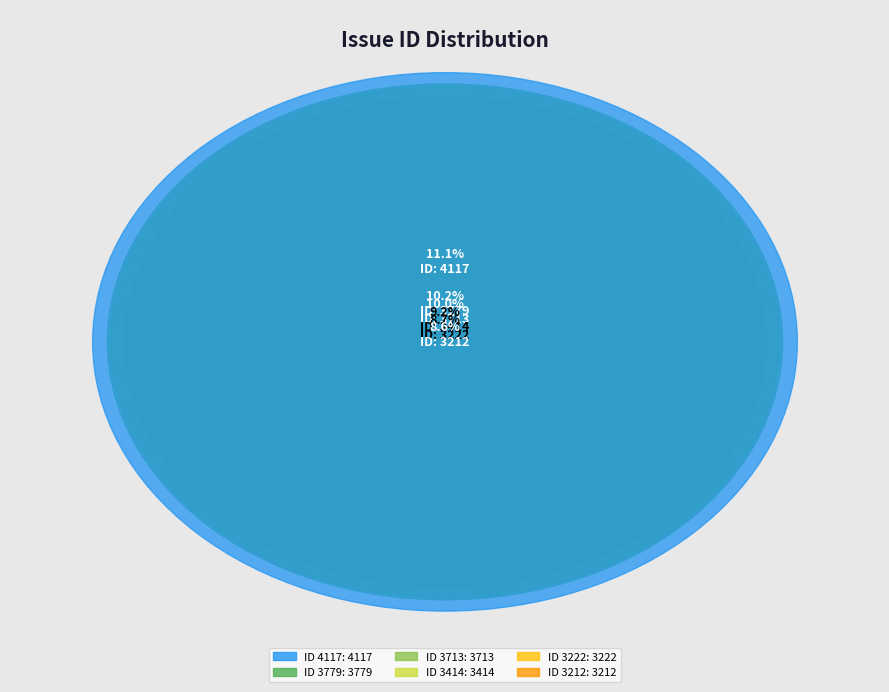

What percentage is the 3198 slice, to the nearest percent?

9%